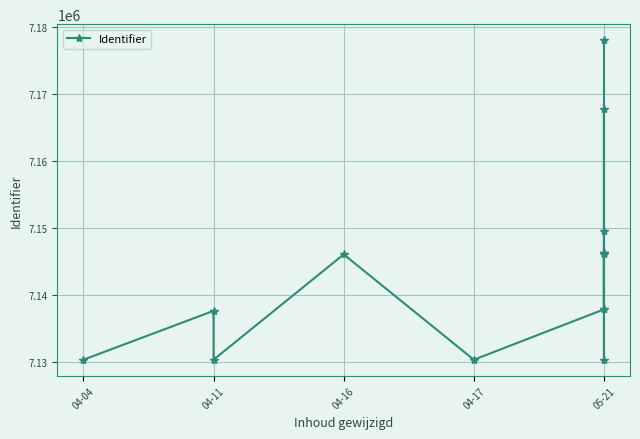

True or false: there are more than 1 points higher than both neighbors.

True